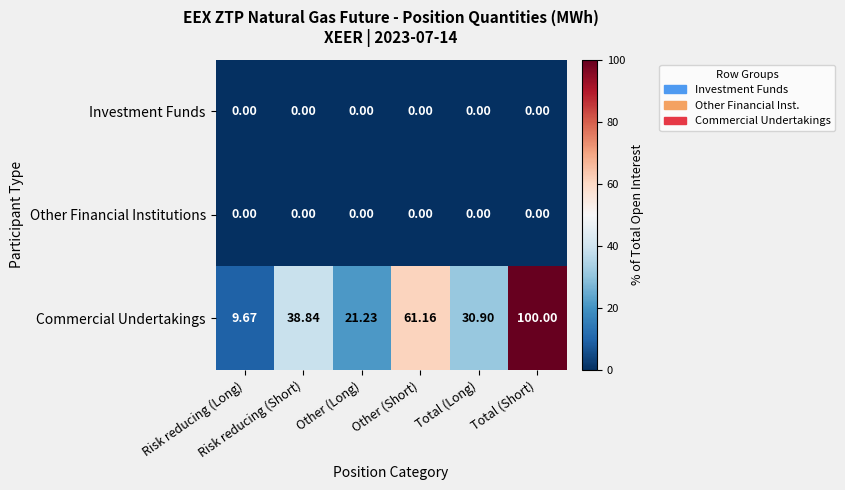

What is the greatest value displayed?

100.0